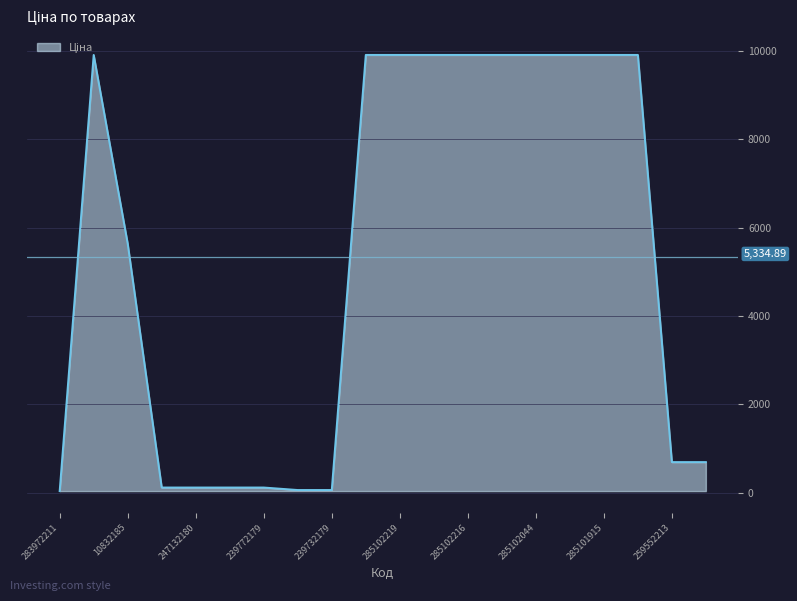

What is the difference between the maximum and minimum values?

9876.4